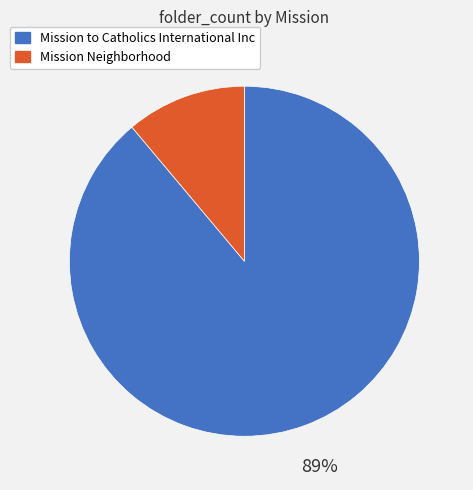

Which category has the smallest portion of the pie?

Mission Neighborhood